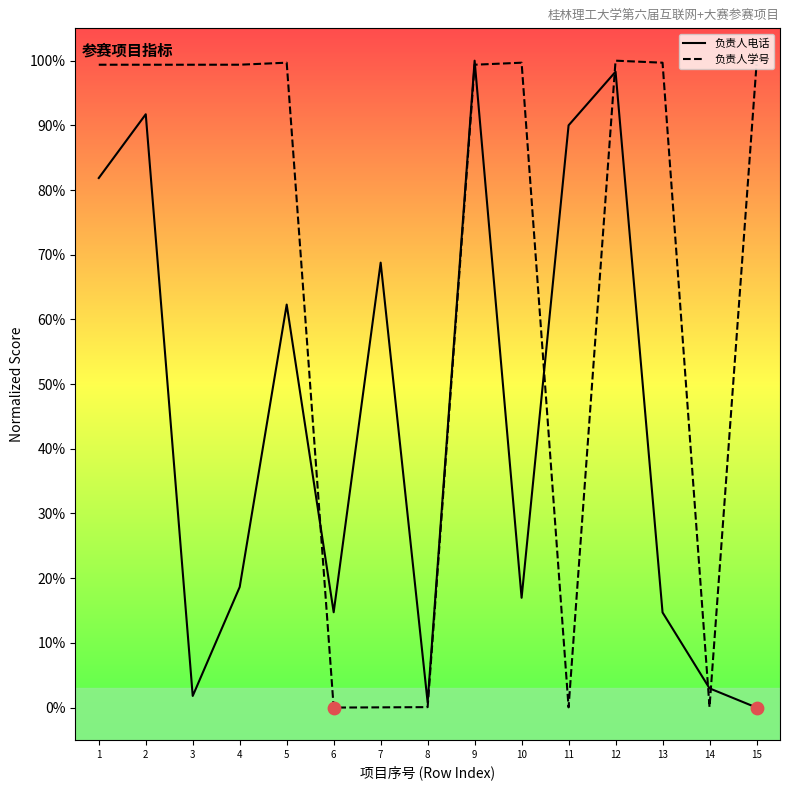

At which category is the sum across all series the highest?

9